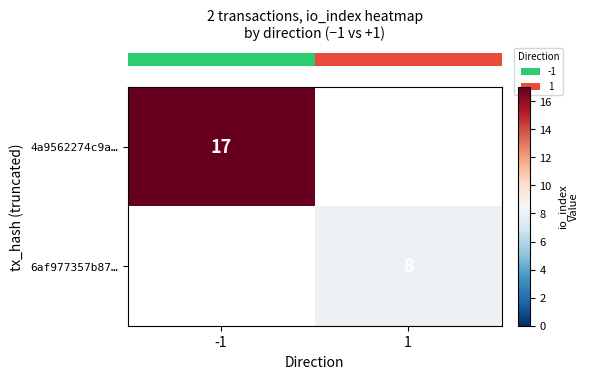

How many data points does each series have?

2